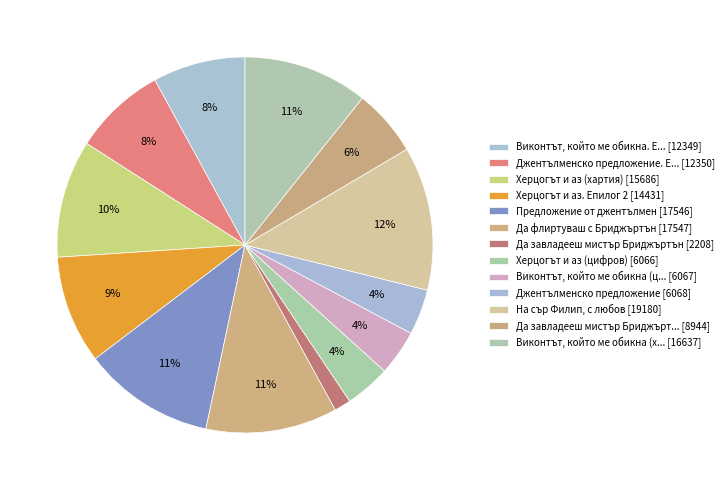

Count the number of slices in the pie.

13